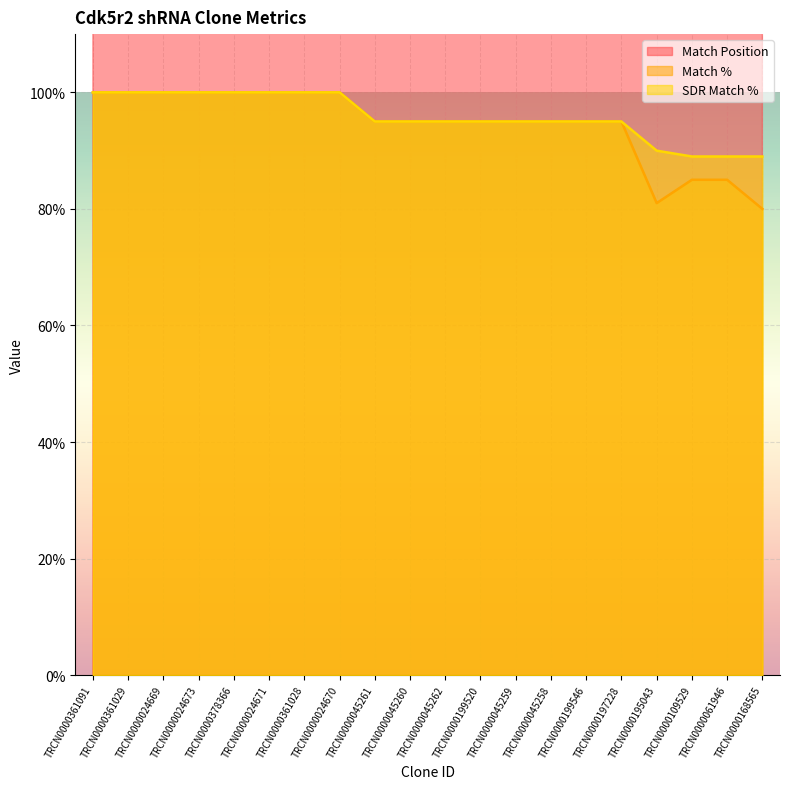

In Match %, how many points are lower than both neighbors (excluding endpoints)?

1